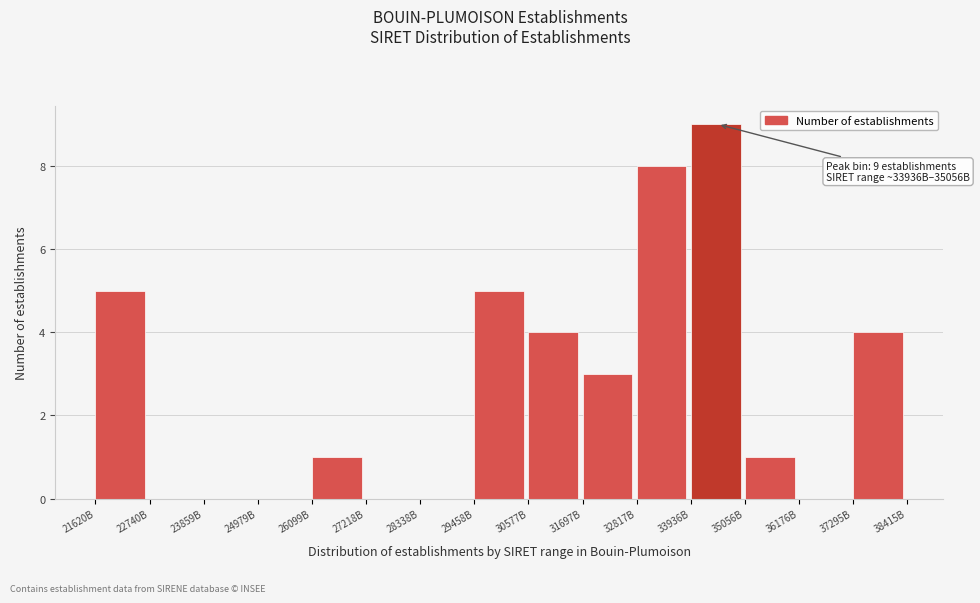

Reading left to right, what are all the values shown in this chart?

21620B=5	22740B=0	23859B=0	24979B=0	26099B=1	27218B=0	28338B=0	29458B=5	30577B=4	31697B=3	32817B=8	33936B=9	35056B=1	36176B=0	37295B=4